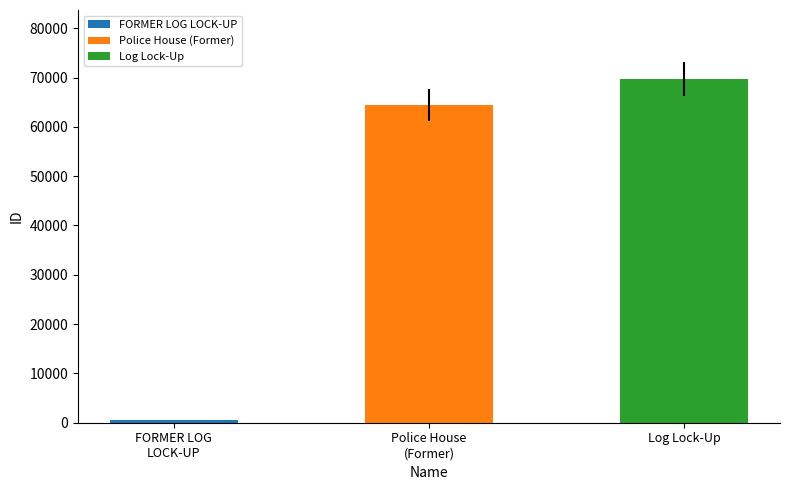

At which category does the chart reach its peak across all series?

Log Lock-Up